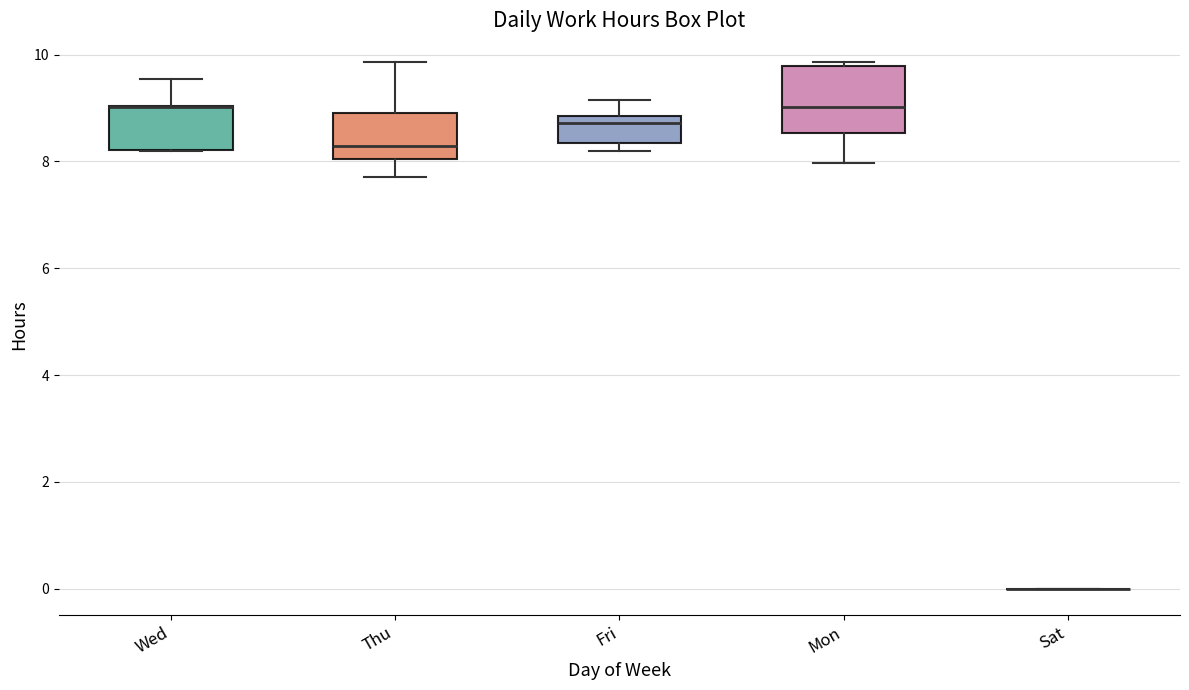

Reading left to right, read every box against the y-axis: the position of its median line, the range the box covers, and the ends of its whiskers. The values are not printed on the chart, so give them approximately, as read against the axis.

Wed: median 9.0 (drawn on the box's upper edge), box 8.2 to 9.0, whiskers 8.2 to 9.6
Thu: median 8.2, box 8.0 to 9.0, whiskers 7.8 to 9.8
Fri: median 8.8 (just below the box's upper edge), box 8.4 to 8.8, whiskers 8.2 to 9.2
Mon: median 9.0, box 8.6 to 9.8, whiskers 8.0 to 9.8 (just above the box's upper edge)
Sat: box collapsed to a line at 0.0, whiskers 0.0 to 0.0